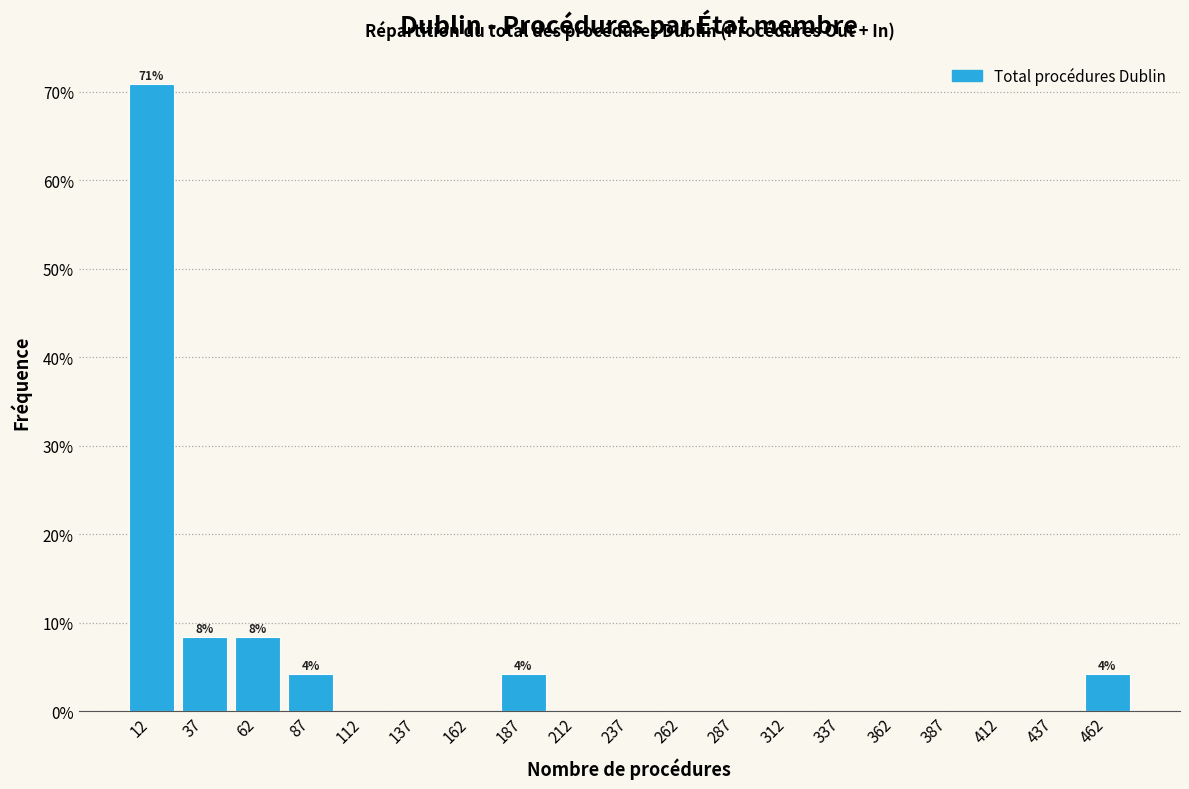

Over which range of the x-axis is the bar tallest?

0 to 25